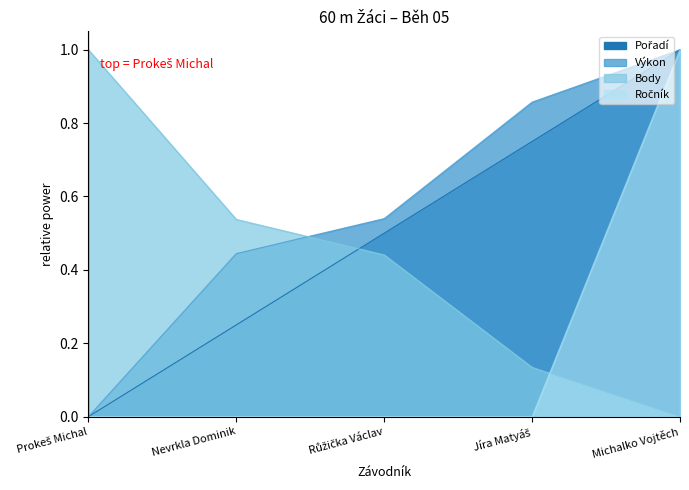

The Pořadí series shows 1.6 at Michalko Vojtěch. True or false?

False